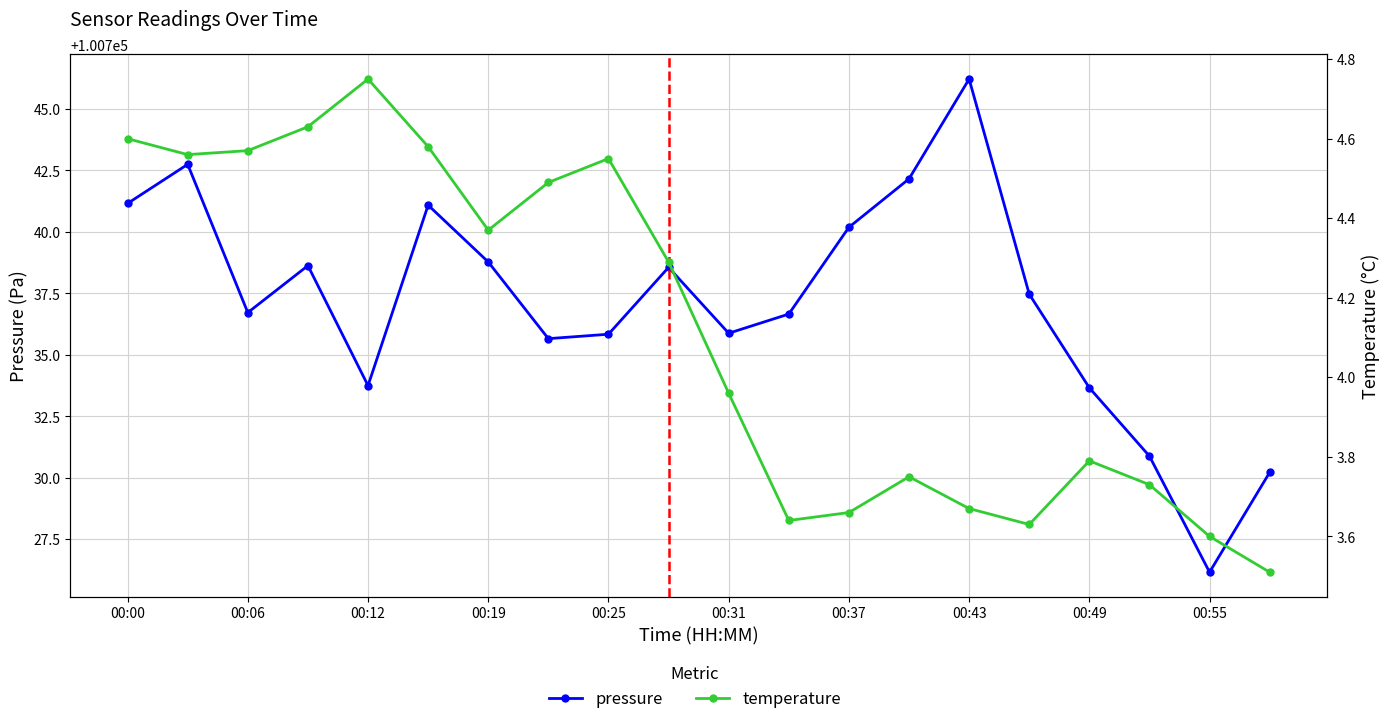

How many interior local peaks does the temperature series have?

4